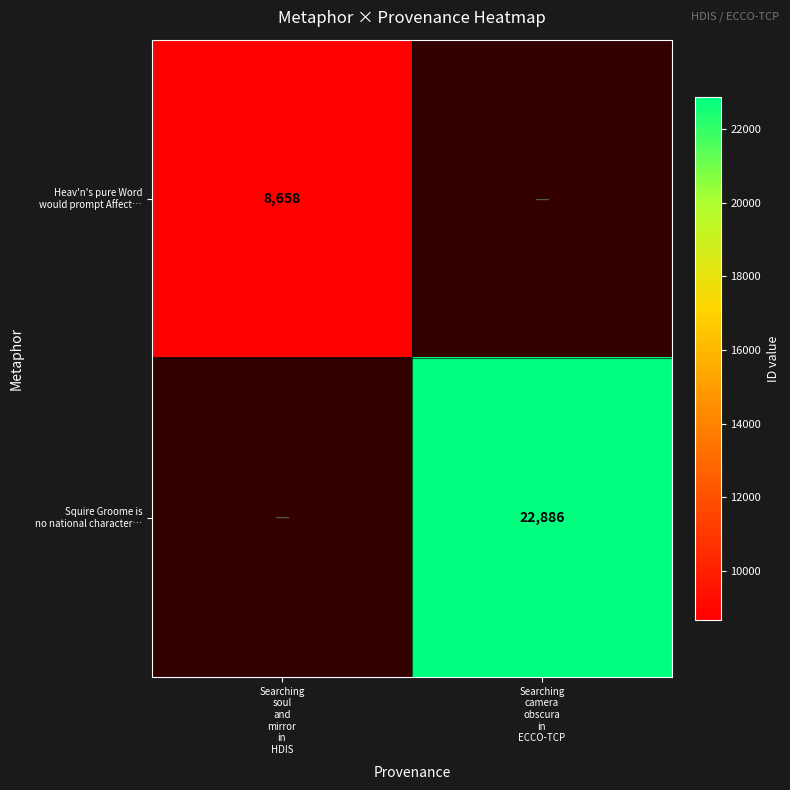

How many values in Squire Groome is no national character… are above zero?

1